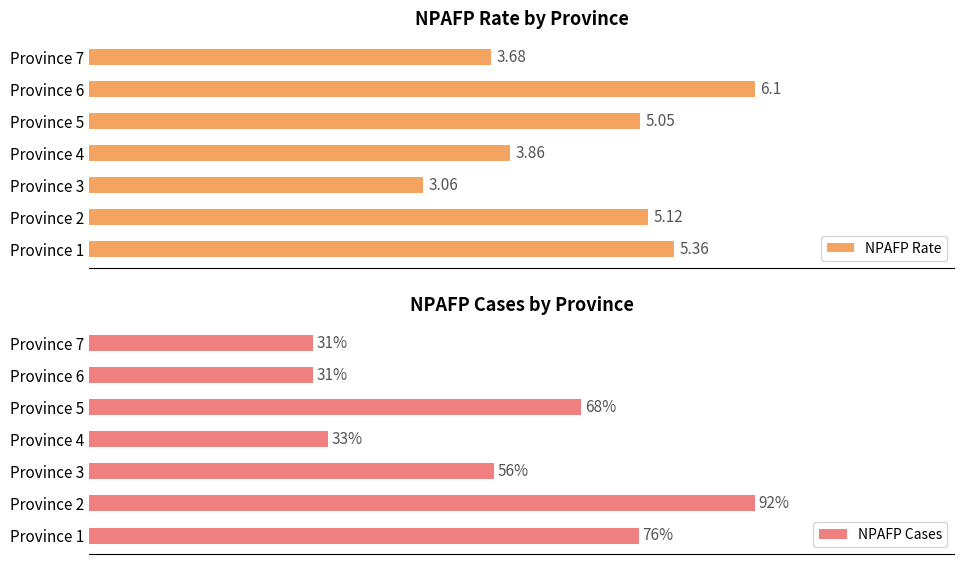

Rank the series by their average value, from lowest to highest.

NPAFP Rate, NPAFP Cases